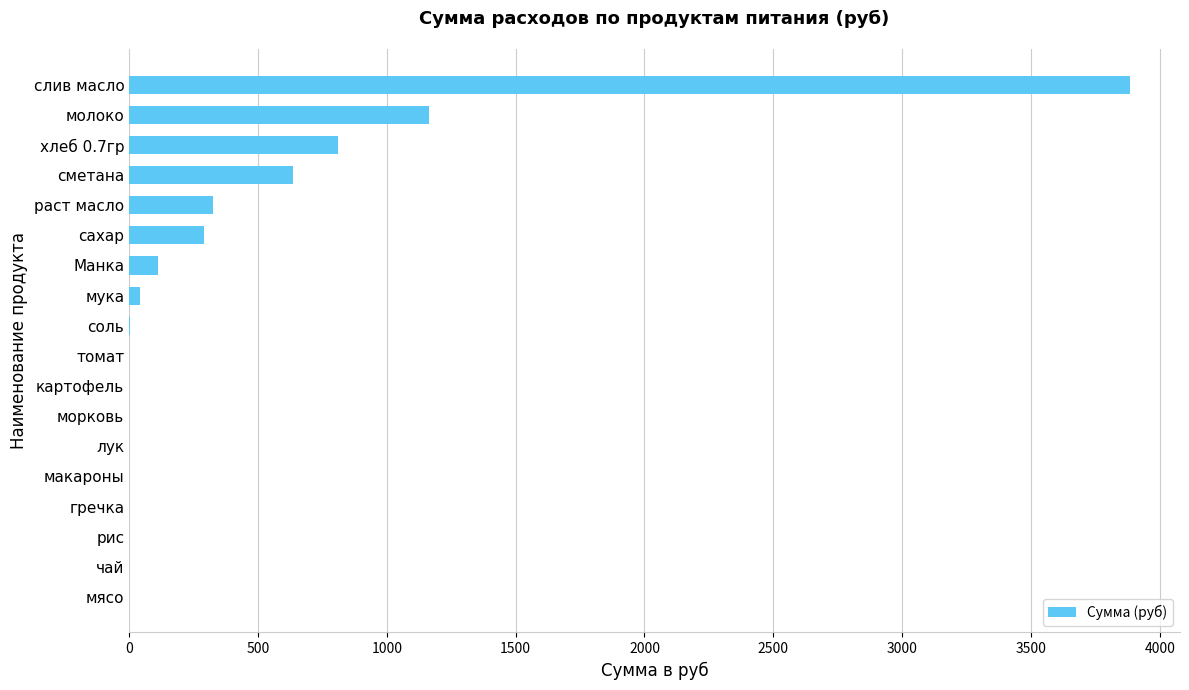

What is the sum of all values?

7272.9